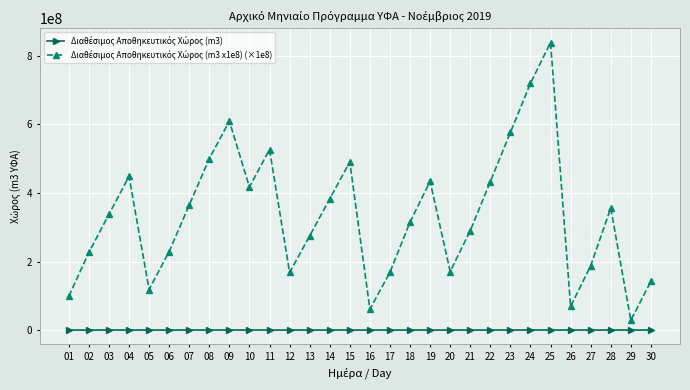

At which category is the sum across all series the highest?

25